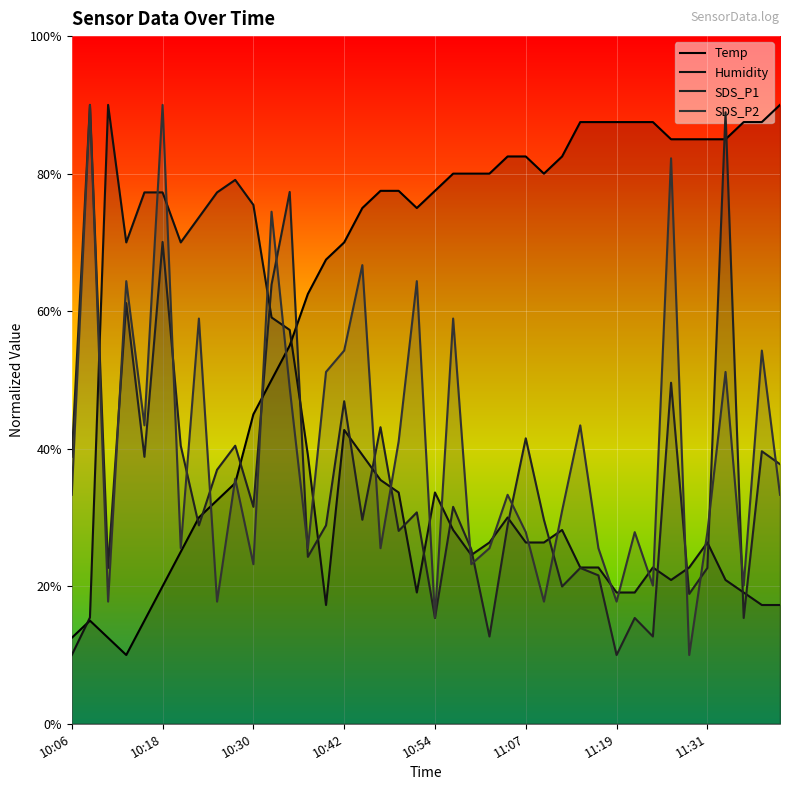

Is it true that SDS_P1 equals 3.6 at 11:31?

False